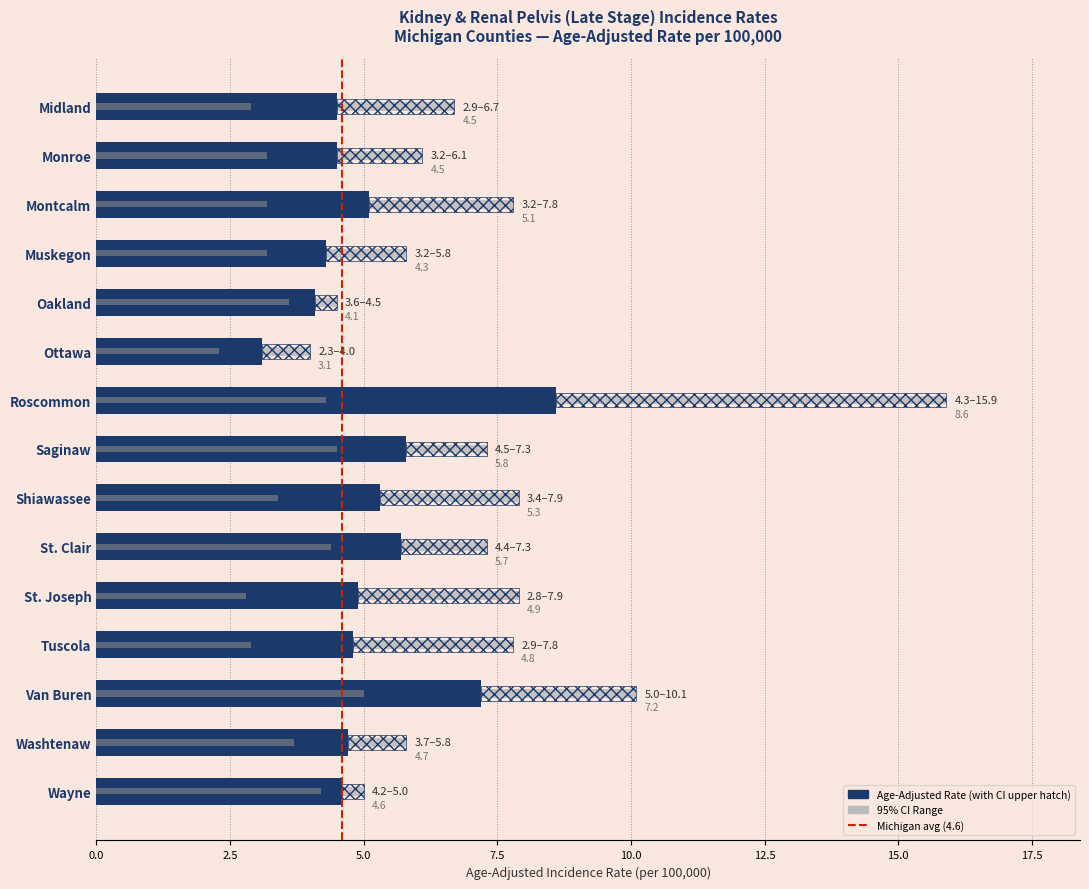

Count the number of data series in this chart.

3